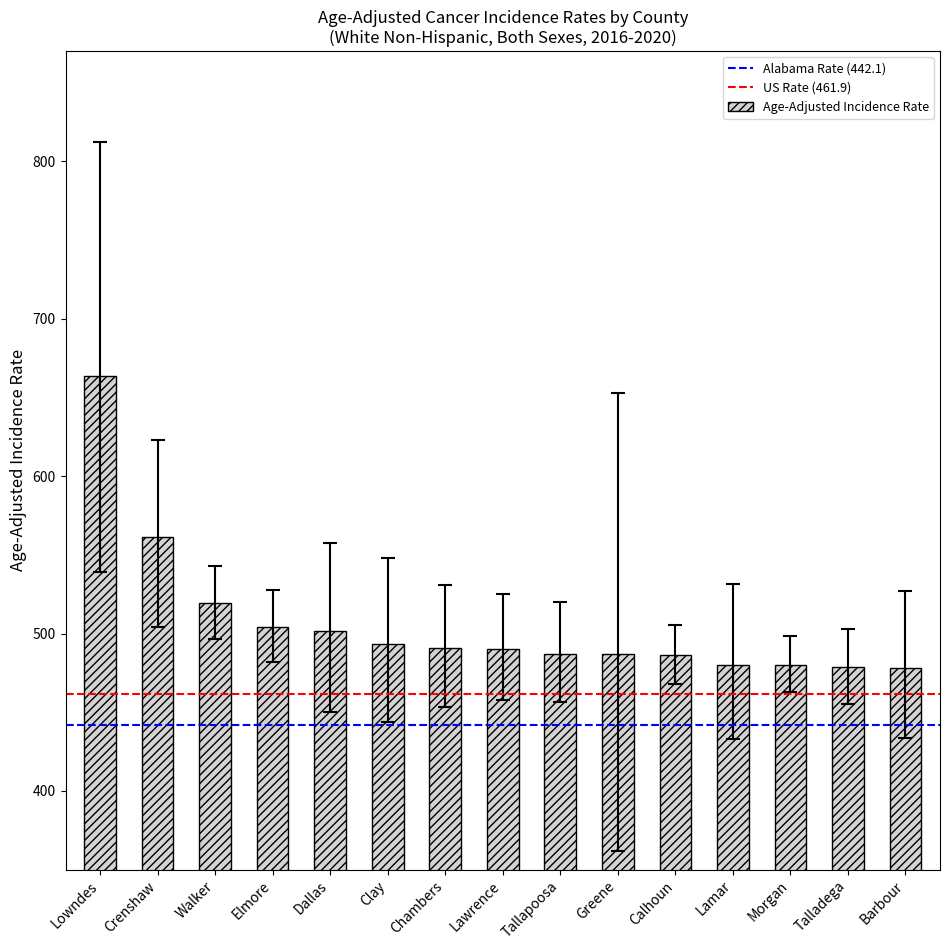

What is the difference between the maximum and minimum values?

185.5